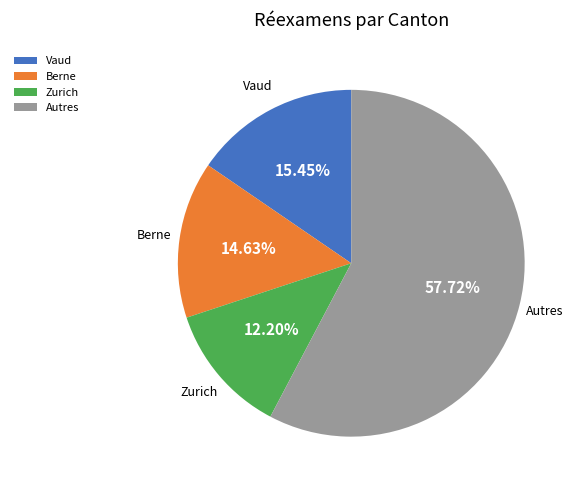

Between Vaud and Berne, which is larger?

Vaud